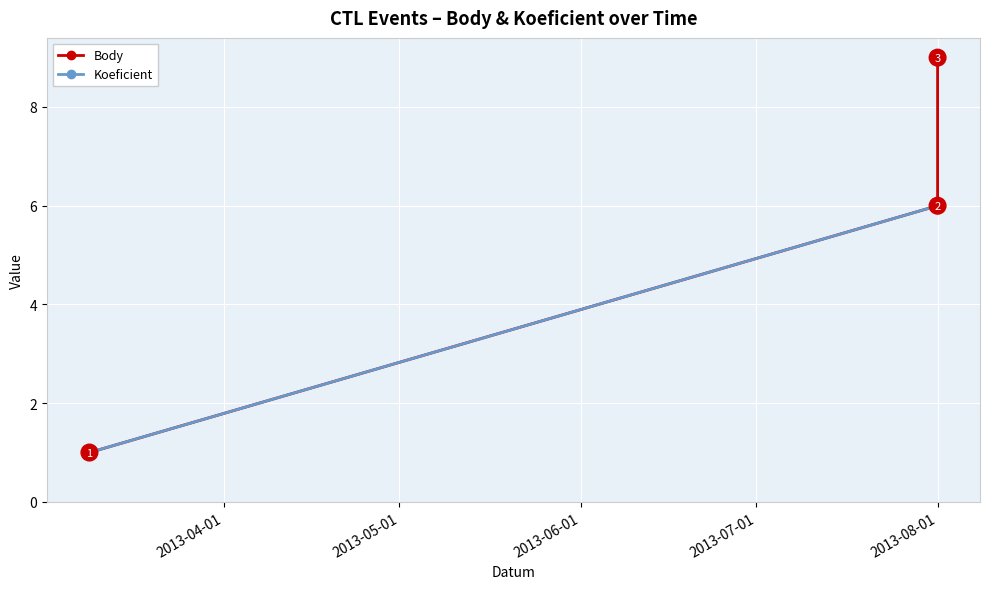

What is the greatest value displayed?

9